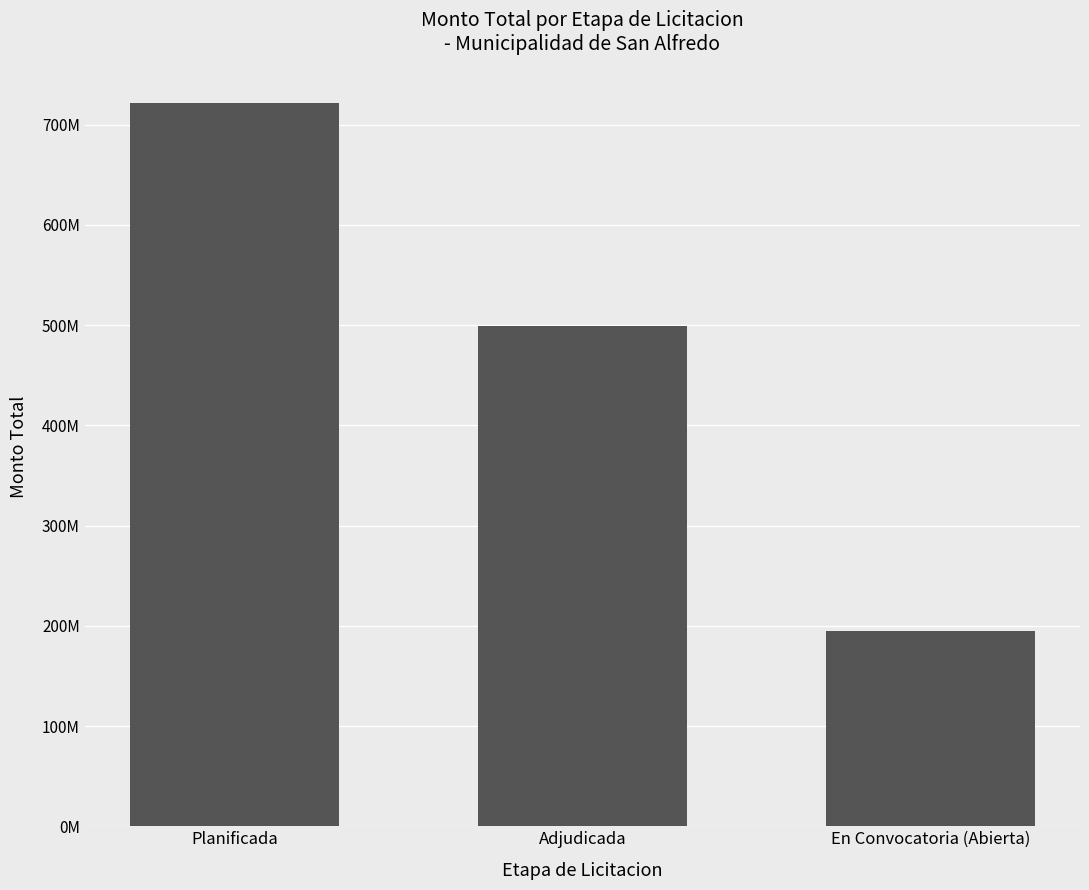

Does the chart contain any negative values?

No